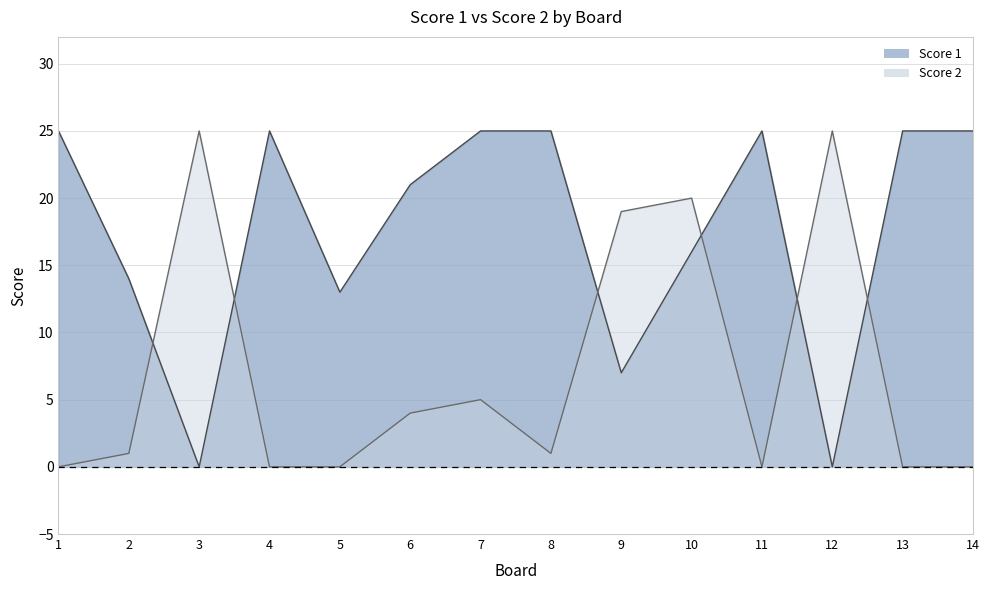

At which label is Score 1 closest to 12?

5